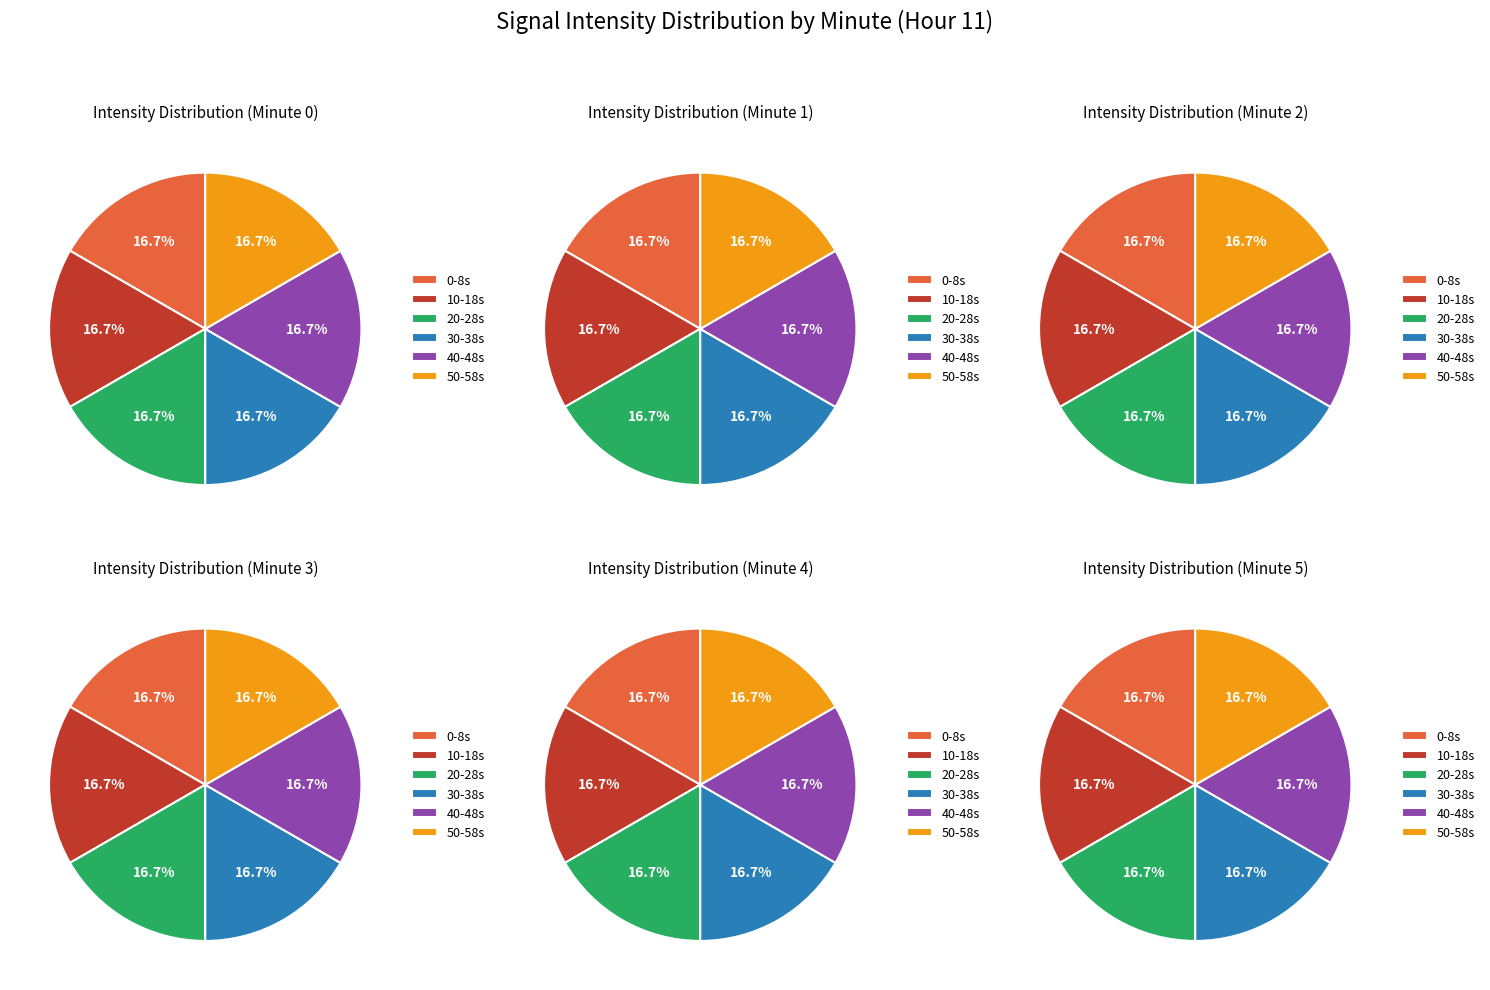

Is there any slice that represents more than half of the pie?

No